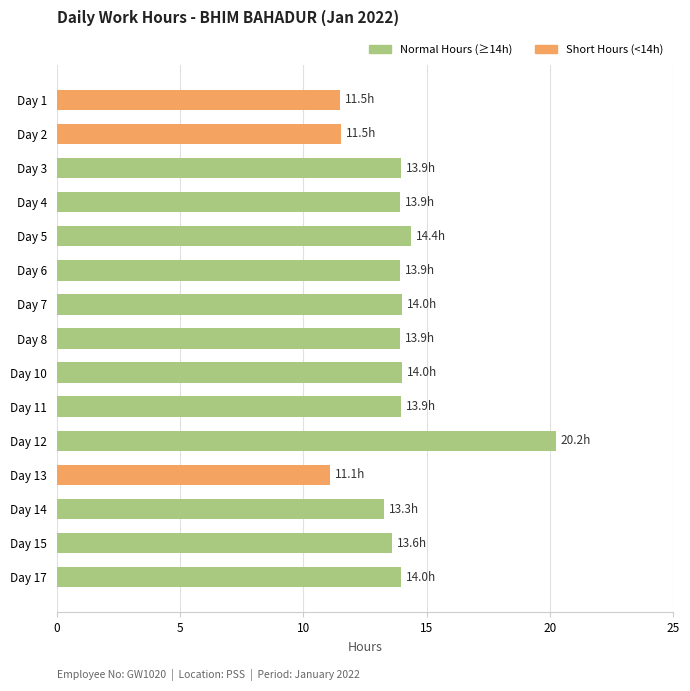

How many data points are less than 13?

3